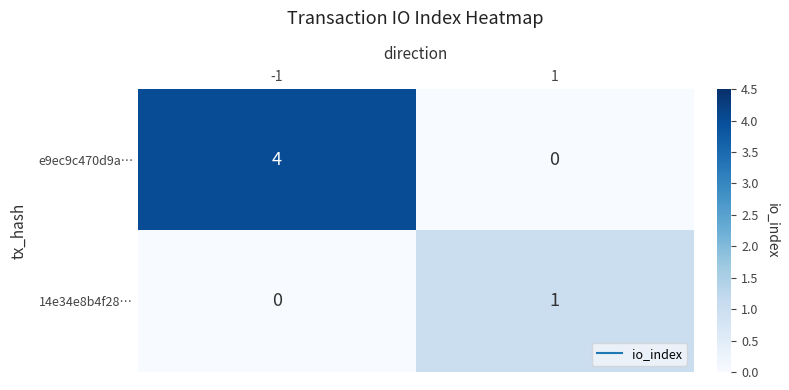

List the series in order of their overall mean, highest first.

e9ec9c470d9a…, 14e34e8b4f28…